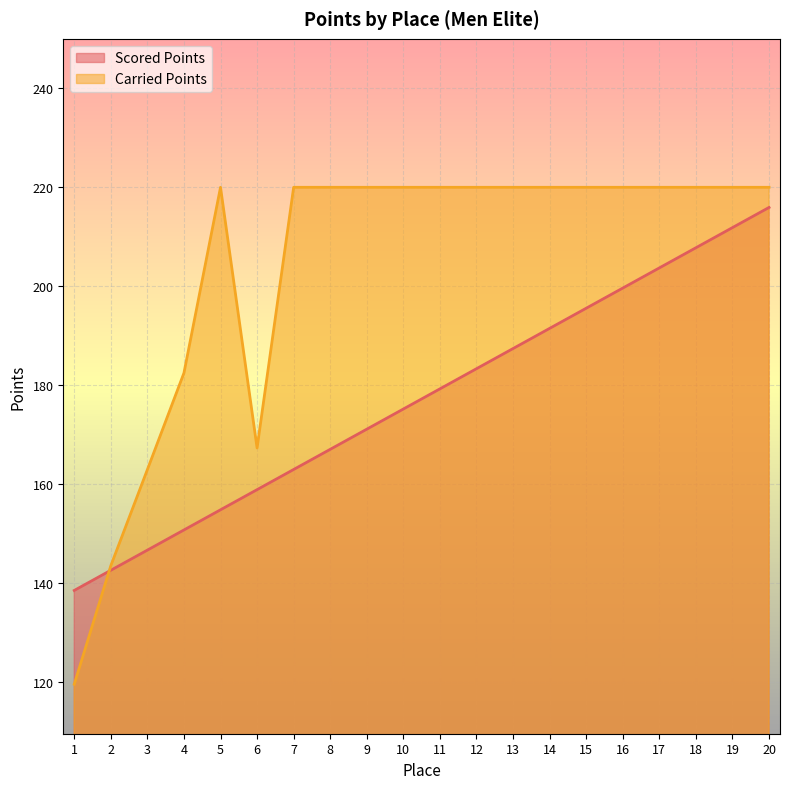

What is the difference between the maximum and minimum values in the Scored Points series?

77.4